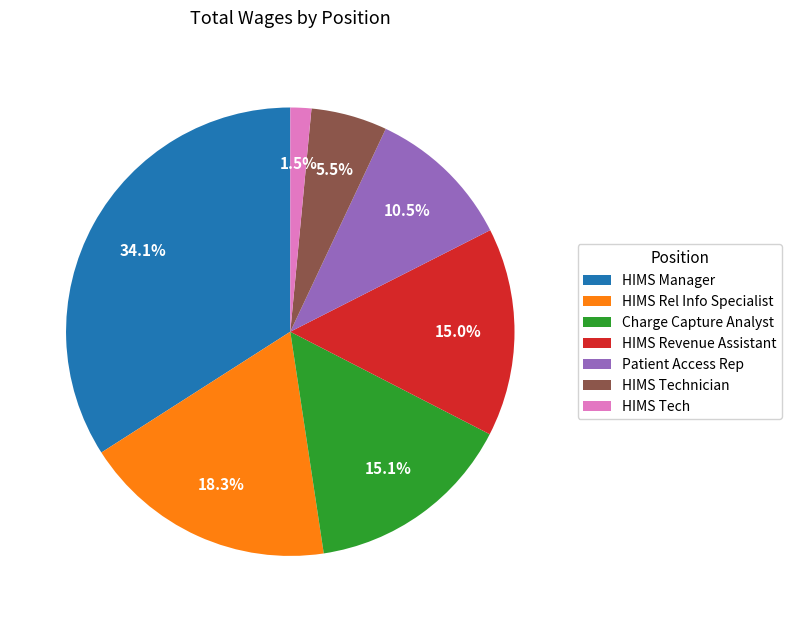

Does HIMS Tech account for over 50% of the chart?

No